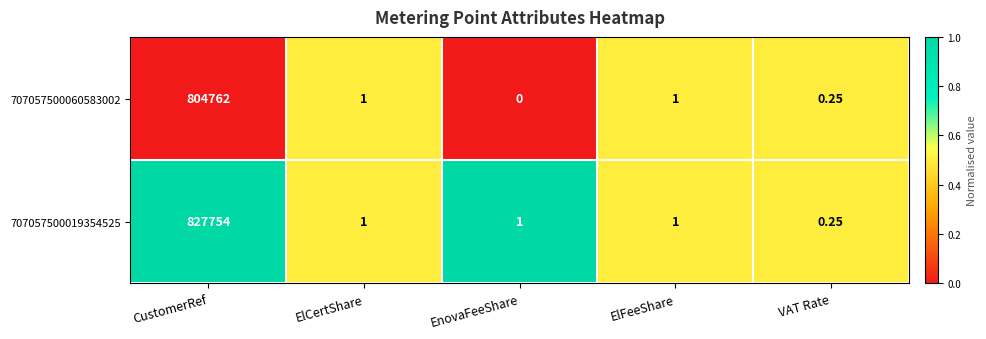

Count the number of categories in the chart.

5